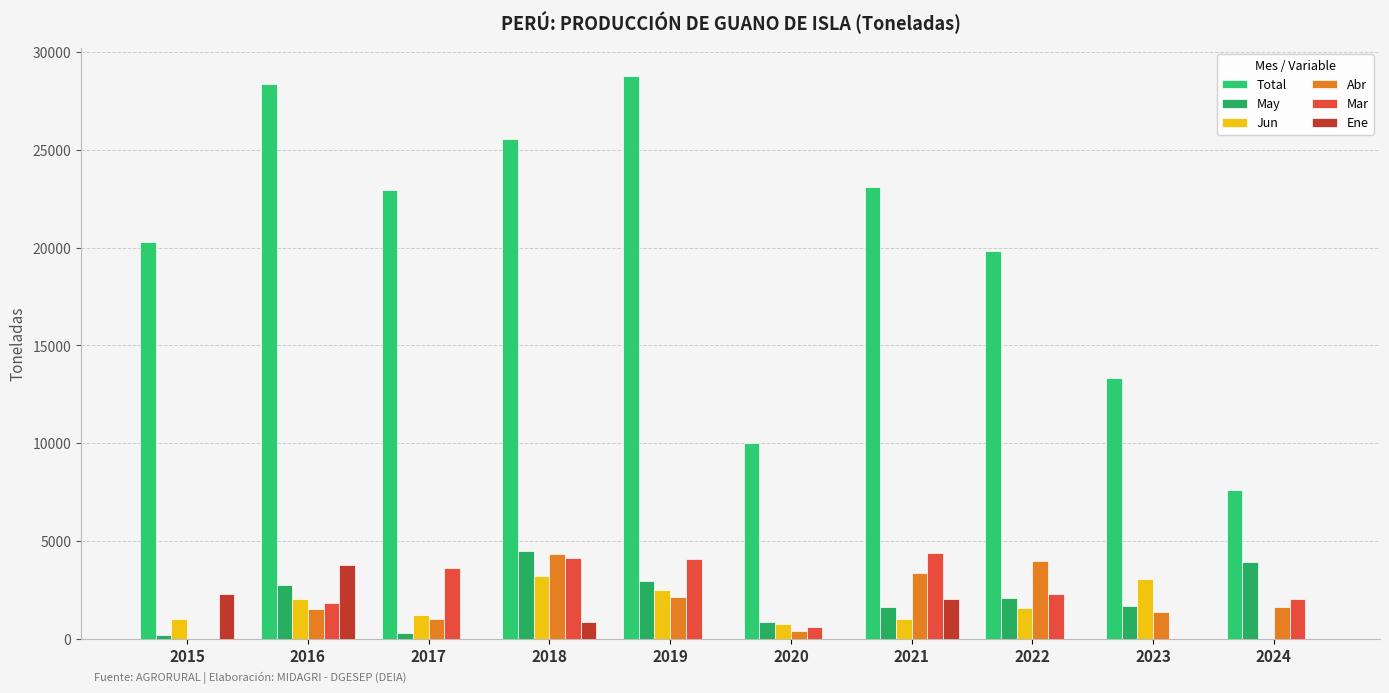

Reading left to right, extract all data points from this chart.

Total: 2015=20276.0	2016=28395.0	2017=22952.5	2018=25542.4	2019=28787.5	2020=10029.0	2021=23086.8	2022=19808.9	2023=13351.0	2024=7579.0
May: 2015=193.2	2016=2723.8	2017=285.0	2018=4505.0	2019=2963.0	2020=860.0	2021=1600.0	2022=2104.0	2023=1674.0	2024=3901.0
Jun: 2015=1030.0	2016=2024.0	2017=1200.0	2018=3200.0	2019=2501.0	2020=760.0	2021=1026.0	2022=1571.0	2023=3052.0	2024=0.0
Abr: 2015=0.0	2016=1518.0	2017=1009.2	2018=4350.0	2019=2110.8	2020=400.0	2021=3354.4	2022=3993.0	2023=1345.0	2024=1638.0
Mar: 2015=0.0	2016=1809.3	2017=3630.8	2018=4100.0	2019=4065.0	2020=600.0	2021=4400.3	2022=2278.0	2023=0.0	2024=2040.0
Ene: 2015=2289.2	2016=3791.0	2017=0.0	2018=862.4	2019=0.0	2020=0.0	2021=2050.0	2022=0.0	2023=0.0	2024=0.0